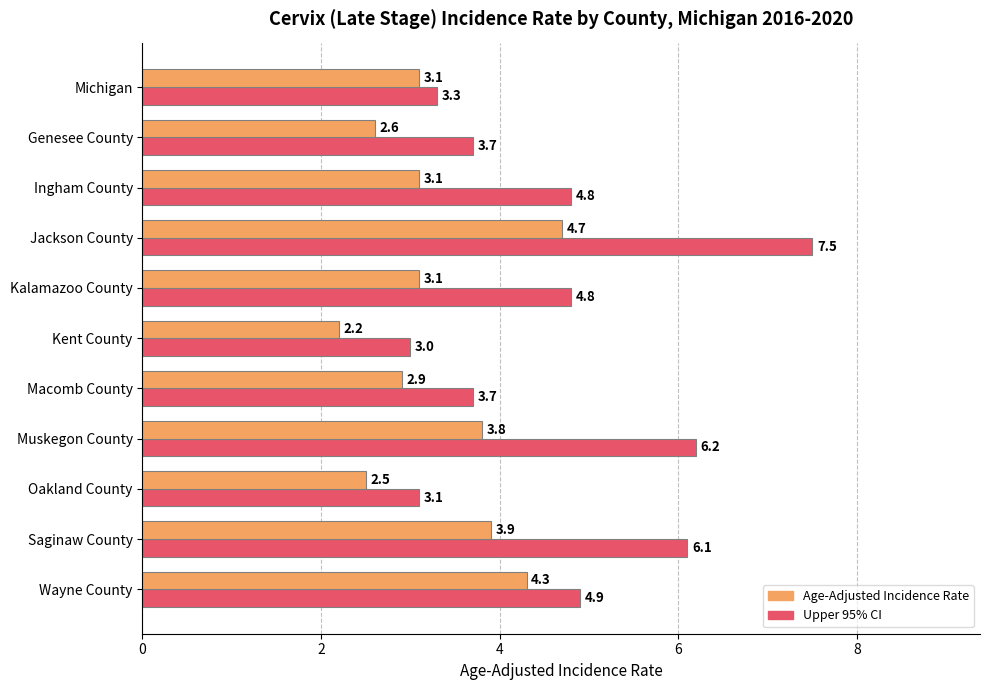

At which label does Upper 95% CI reach its minimum?

Kent County